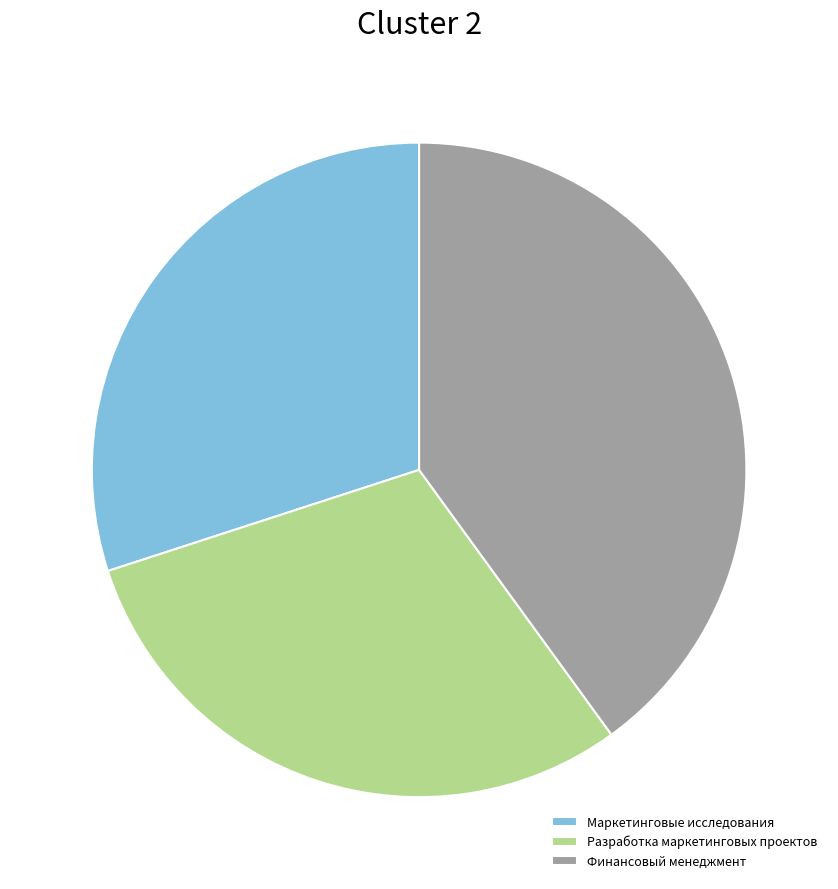

Between Разработка маркетинговых проектов and Финансовый менеджмент, which is larger?

Финансовый менеджмент